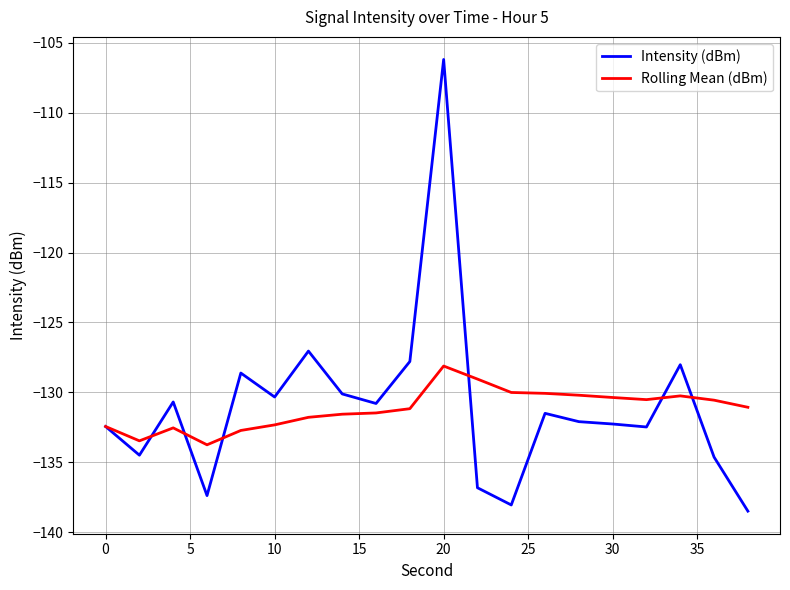

Rank the series by their maximum value, from lowest to highest.

Rolling Mean (dBm), Intensity (dBm)